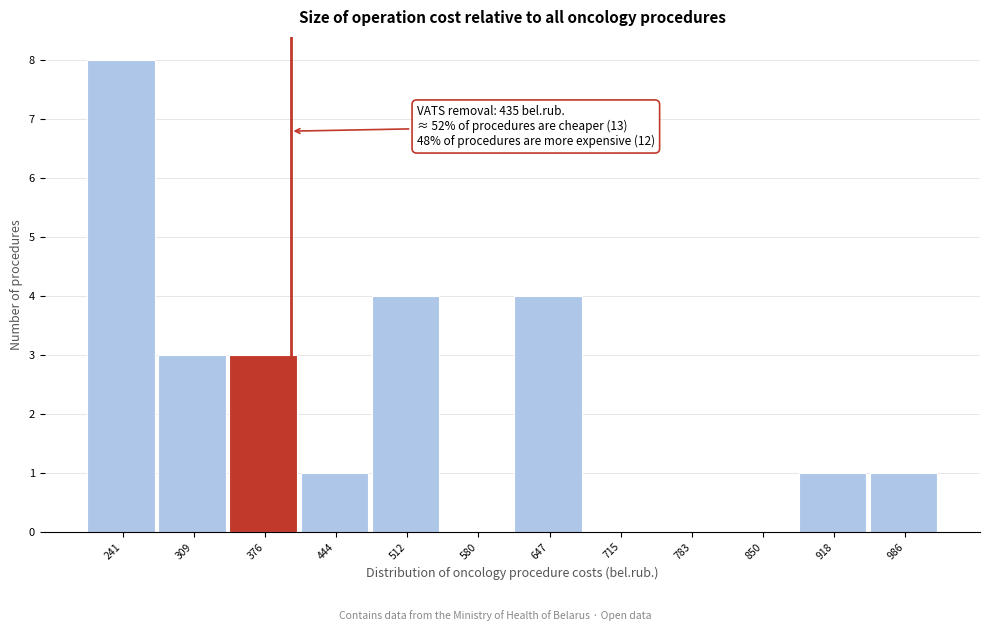

Reading left to right, list all the values displayed in this chart.

241=8	309=3	376=3	444=1	512=4	580=0	647=4	715=0	783=0	850=0	918=1	986=1